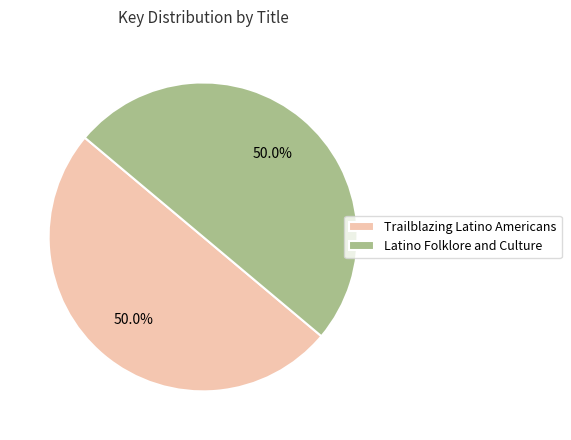

Do Latino Folklore and Culture and Trailblazing Latino Americans together represent more than half of the pie?

Yes